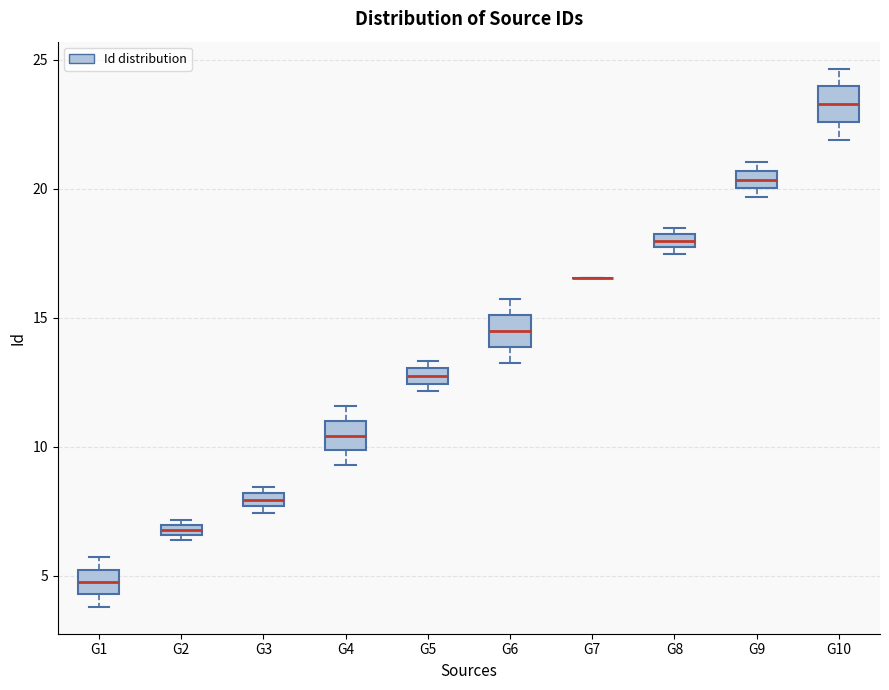

Where is the lower edge of the box for G10 on the y-axis? The values are not printed on the chart, so give them approximately, as read against the axis.

22.5